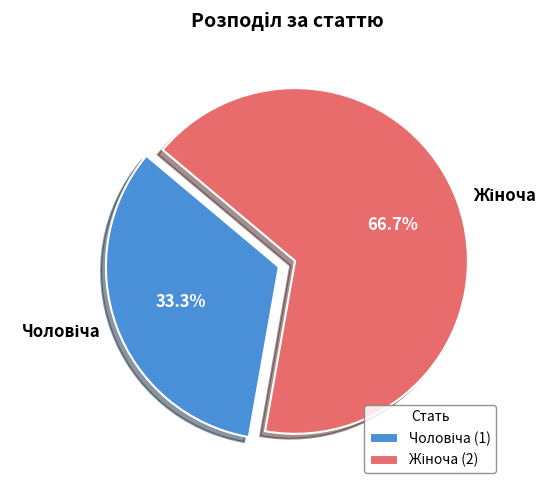

Is there a majority slice in this chart?

Yes